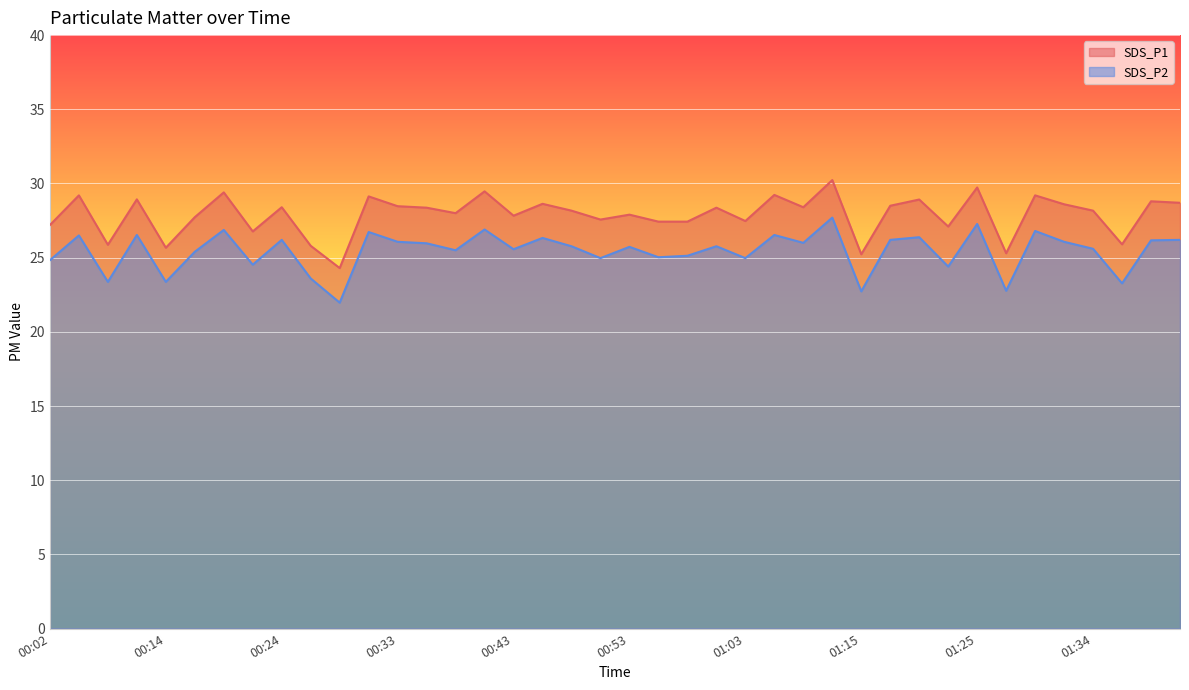

What is the smallest value displayed?

22.0